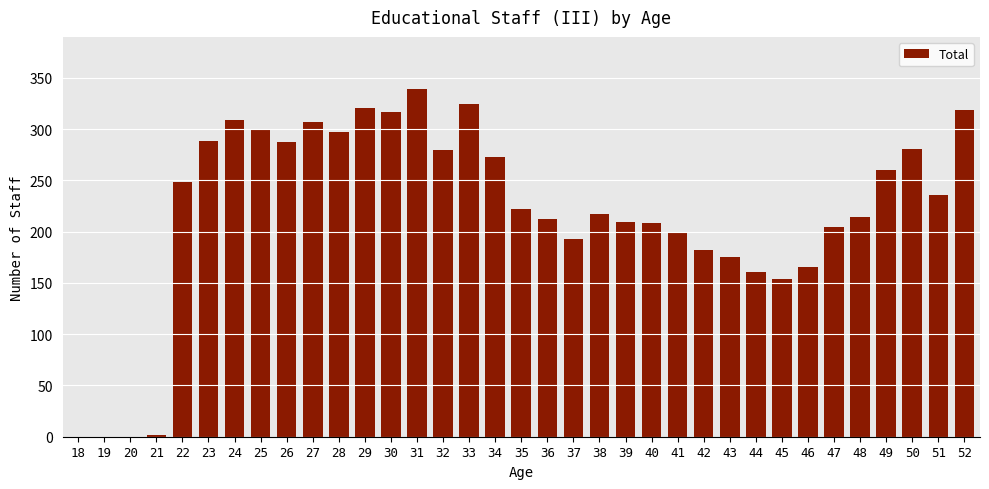

At which category does the chart reach its peak across all series?

31